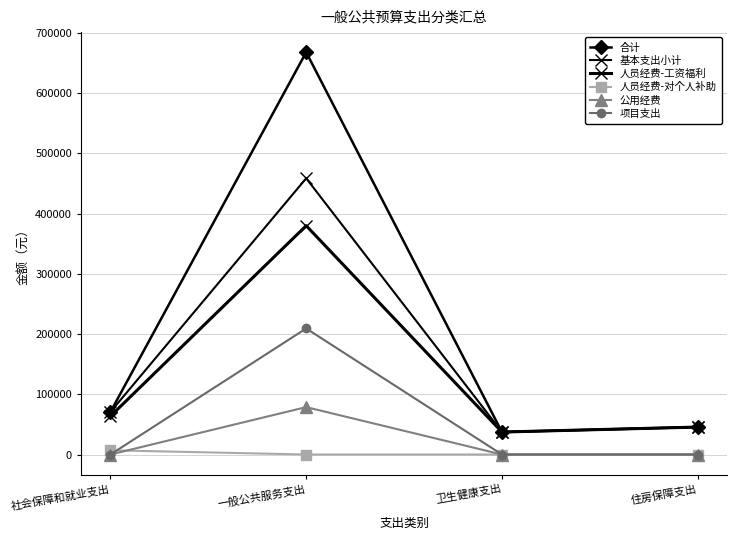

How many lines are shown in the chart?

6